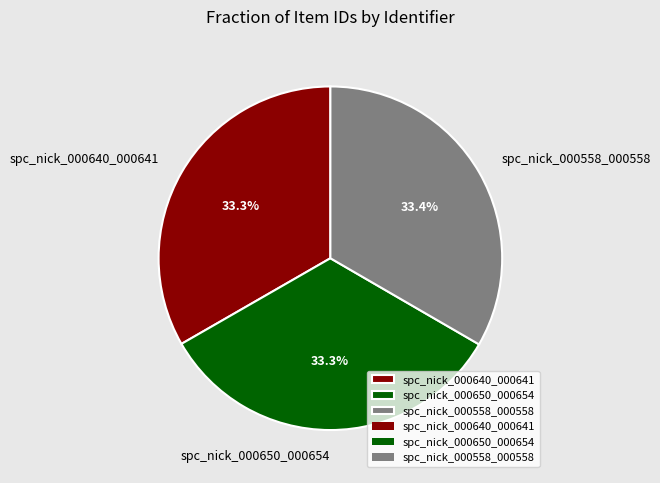

To the nearest percent, what percentage of the pie is spc_nick_000640_000641?

33%